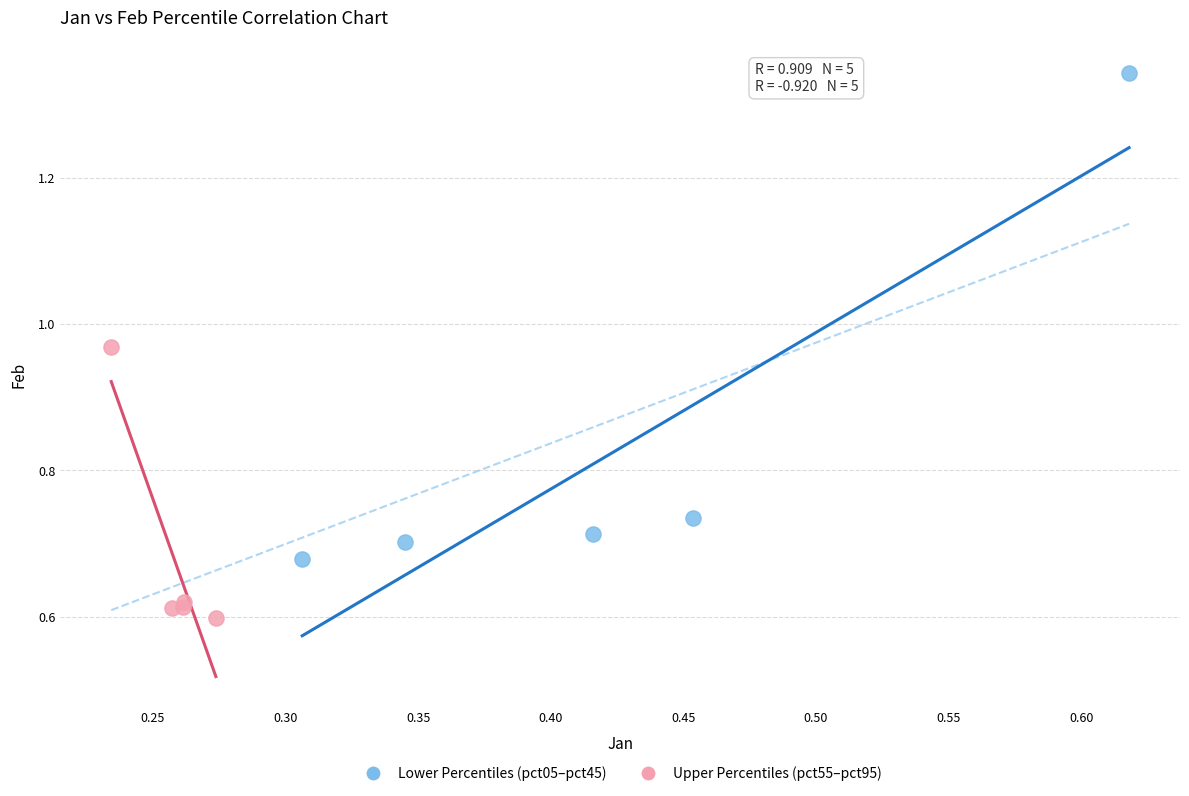

Which series reaches the maximum Y coordinate?

Lower Percentiles (pct05–pct45)